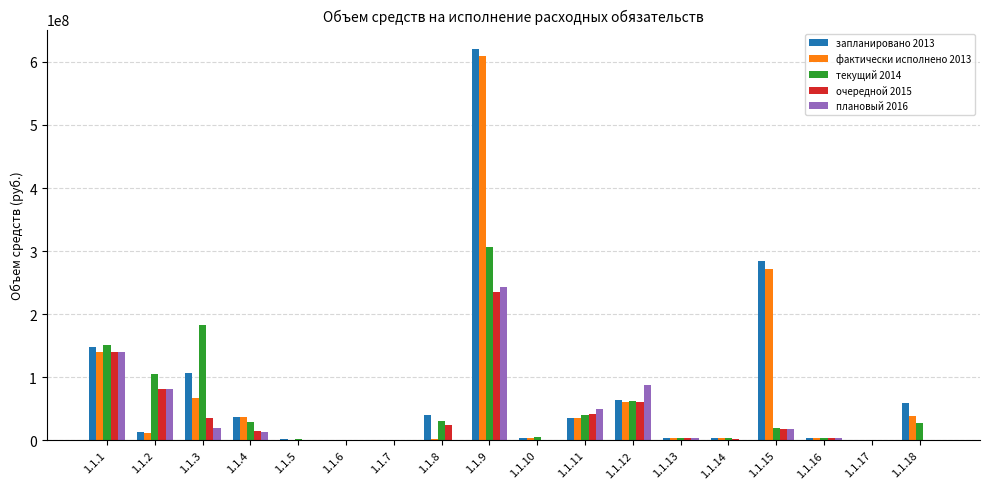

What is the sum of the очередной 2015 values at 1.1.10 and 1.1.4?

14766000.0